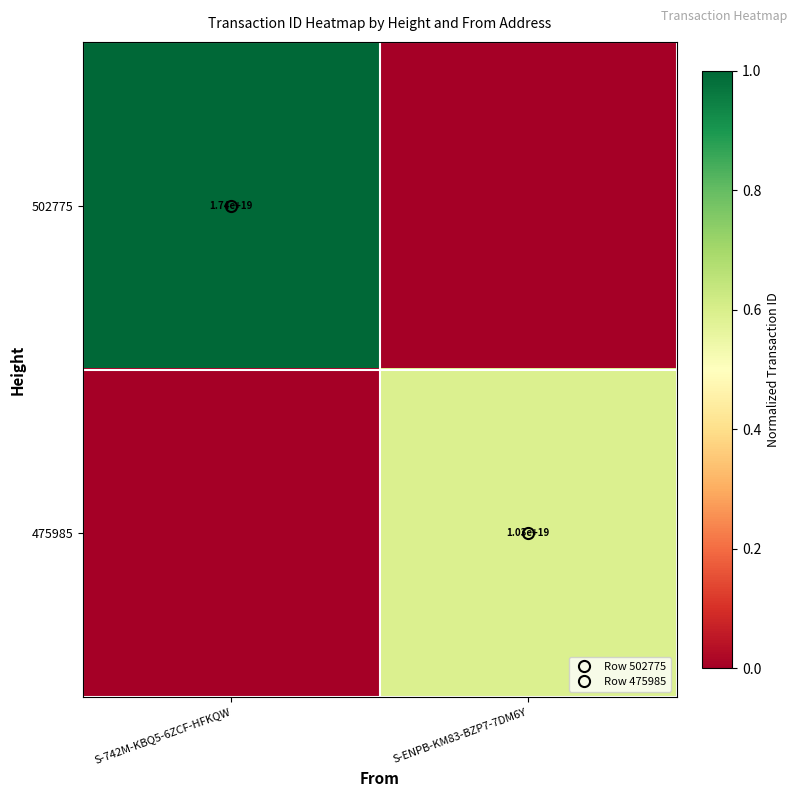

What is the difference between the 475985 values at S-ENPB-KM83-BZP7-7DM6Y and S-742M-KBQ5-6ZCF-HFKQW?

0.6